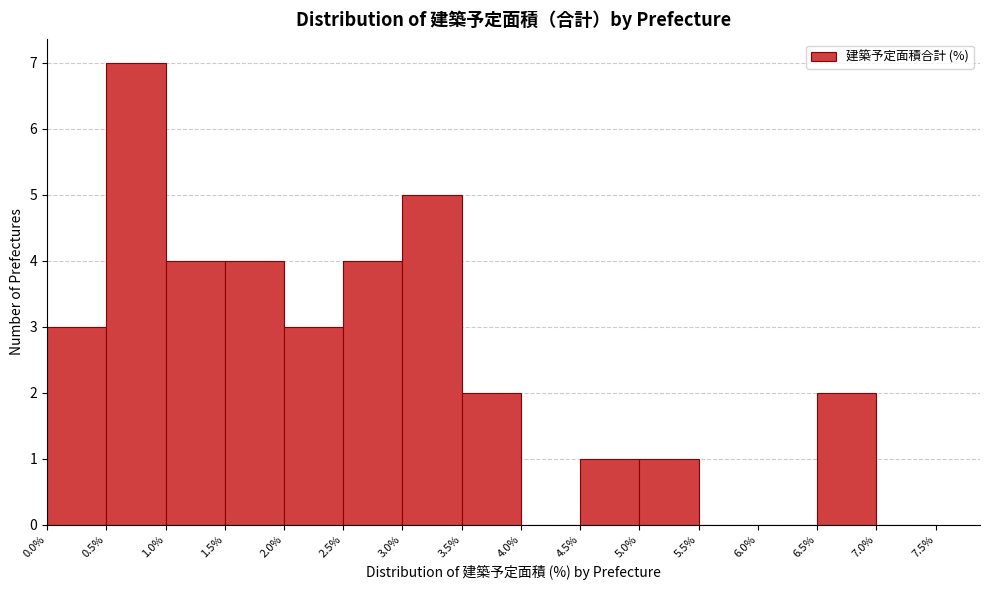

How tall is the bar that spans 1.5% to 2.0% on the x-axis? The values are not printed on the chart, so give them approximately, as read against the axis.

4